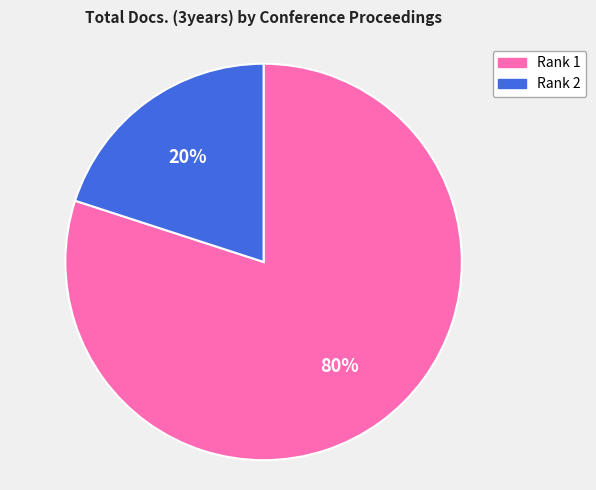

To the nearest percent, what is the difference between the largest and smallest slice percentages?

60%